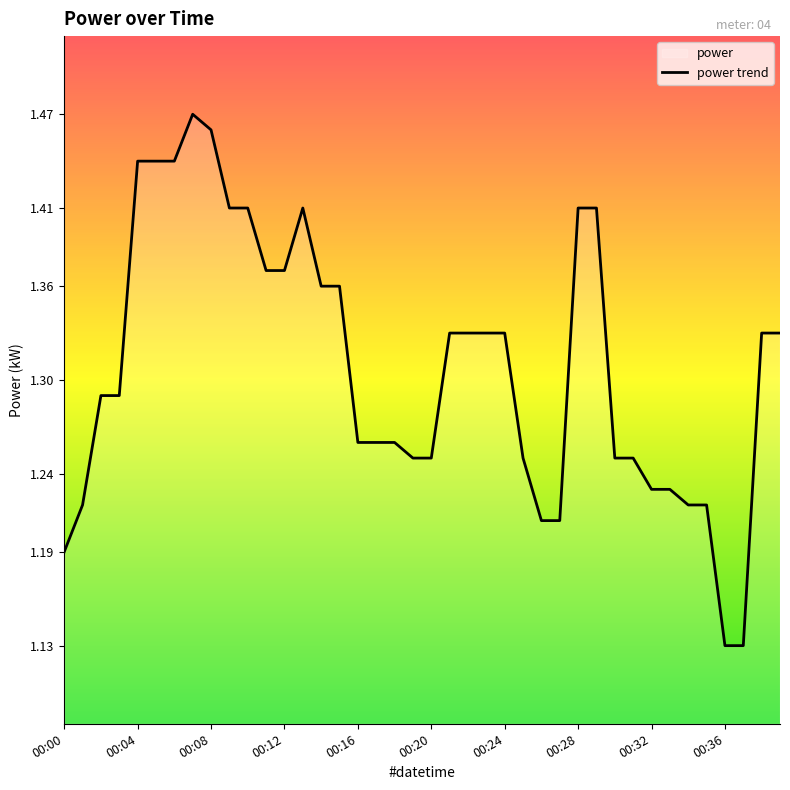

The value at 00:12 is 0.6. True or false?

False